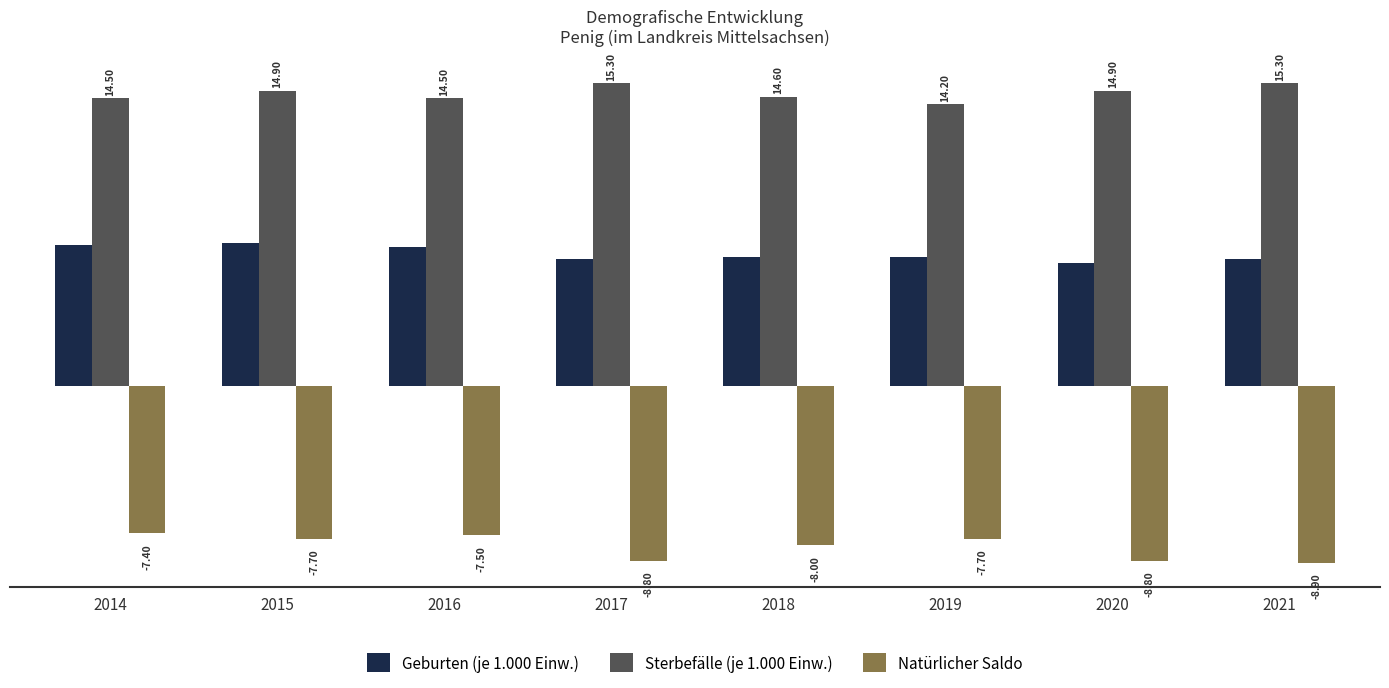

Rank the series at 2016 from lowest to highest value.

Natürlicher Saldo, Geburten (je 1.000 Einw.), Sterbefälle (je 1.000 Einw.)